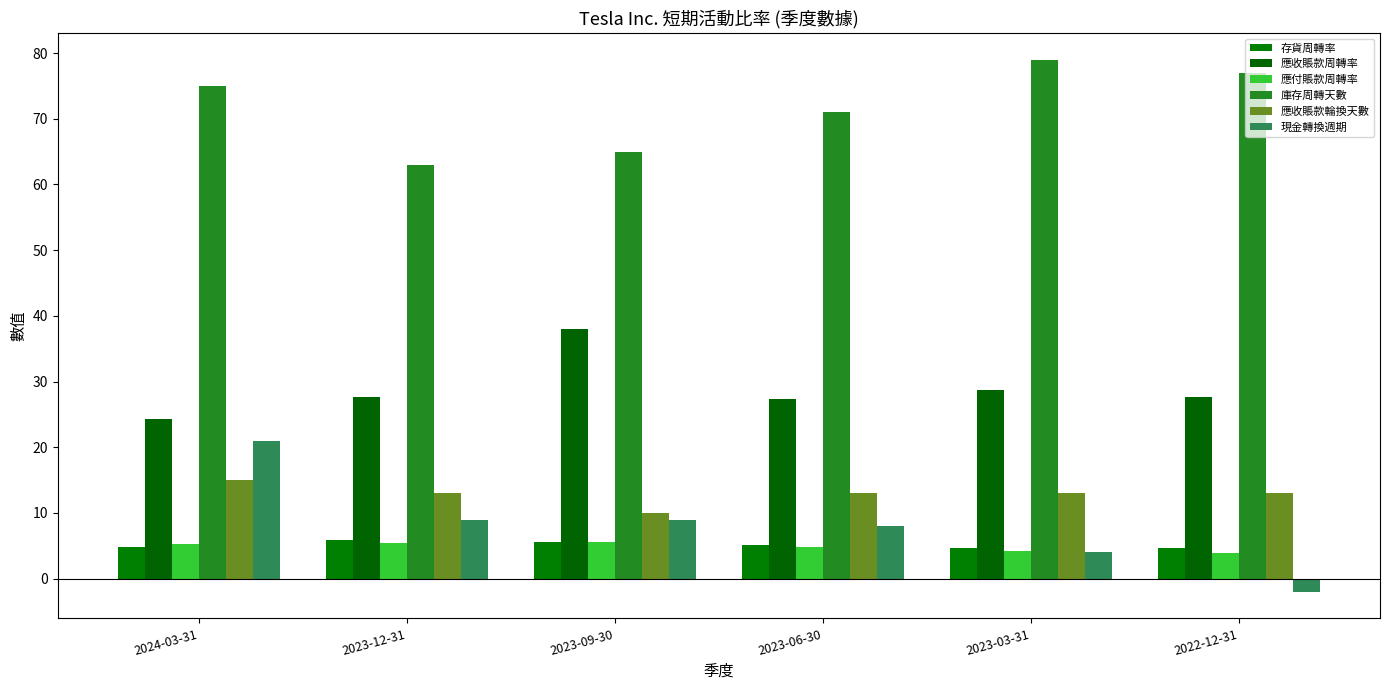

At which label does 應收賬款周轉率 first exceed 27?

2023-12-31